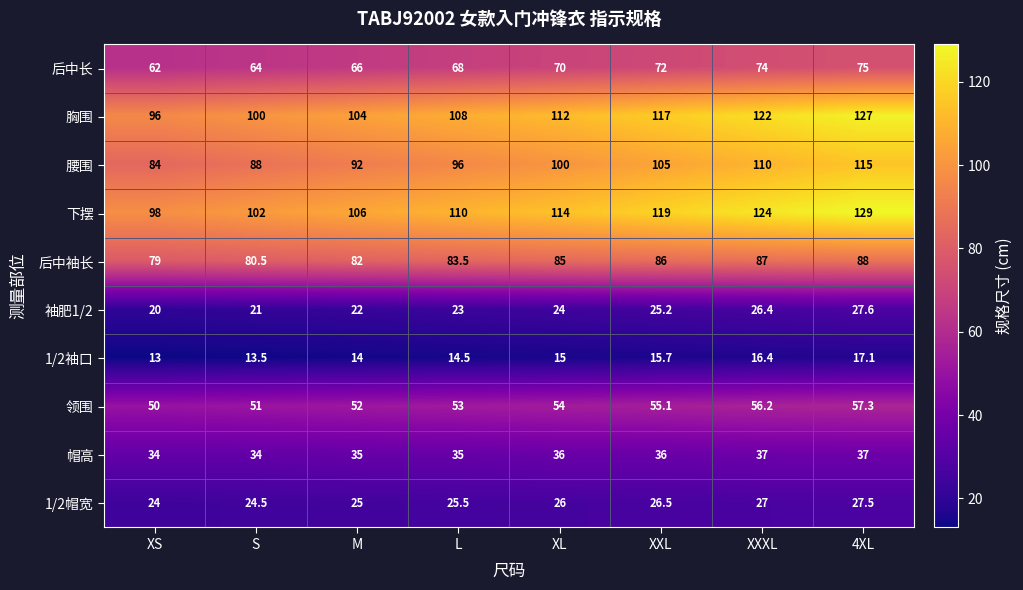

Rank the series by their maximum value, from highest to lowest.

下摆, 胸围, 腰围, 后中袖长, 后中长, 领围, 帽高, 袖肥1/2, 1/2帽宽, 1/2袖口